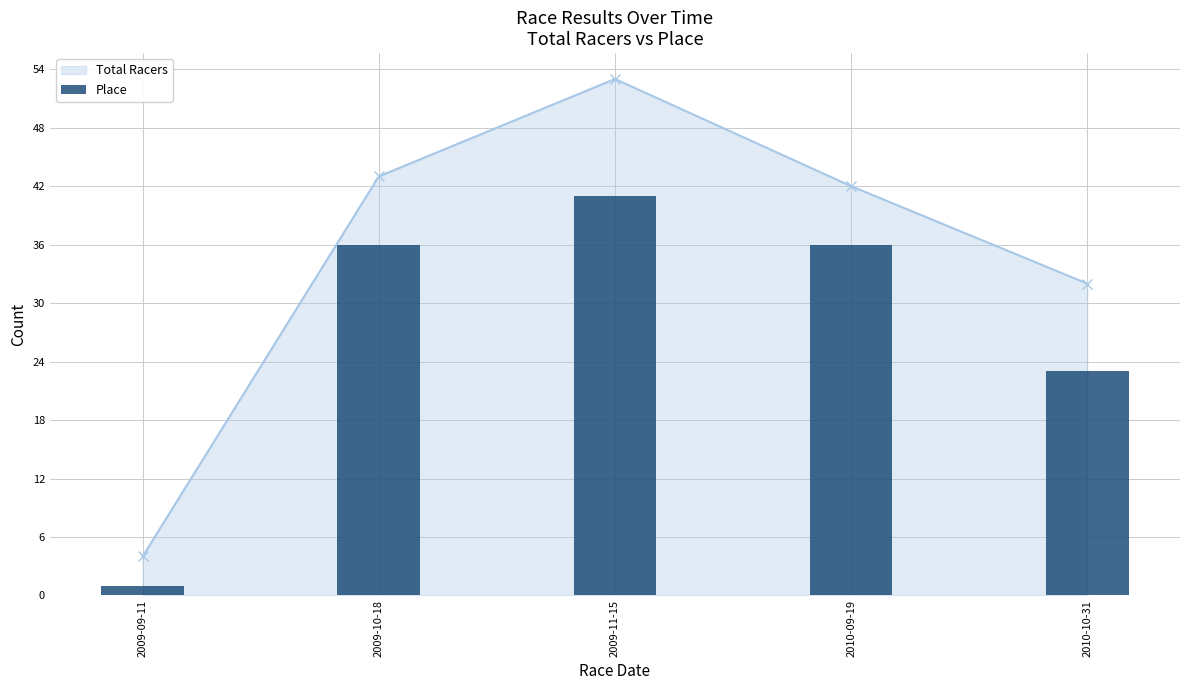

Count the values in the range 23 to 36.

3